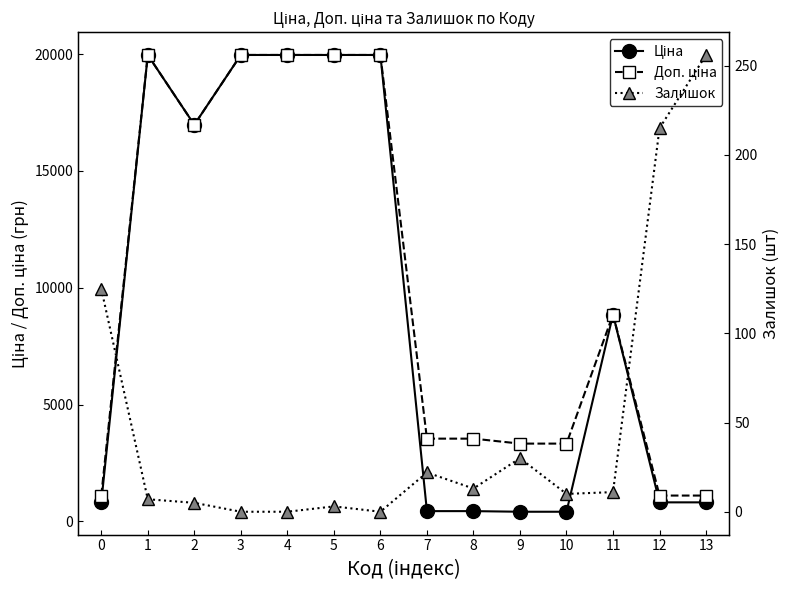

Where is the first local maximum for Залишок?

5